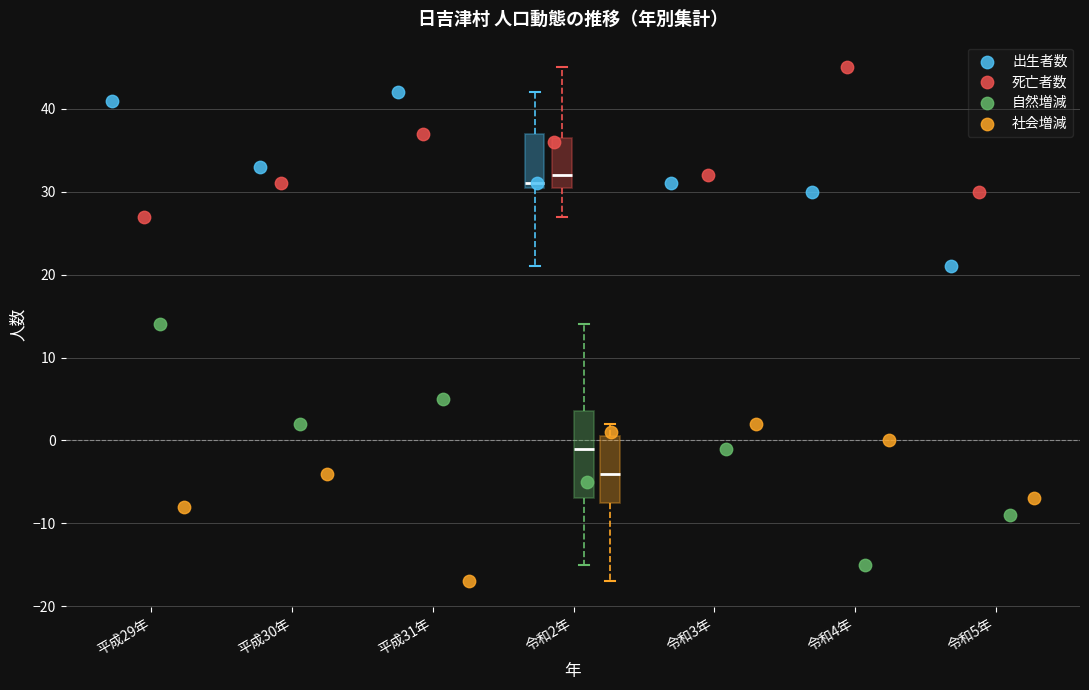

Which series has the largest Y range (max minus min)?

自然増減